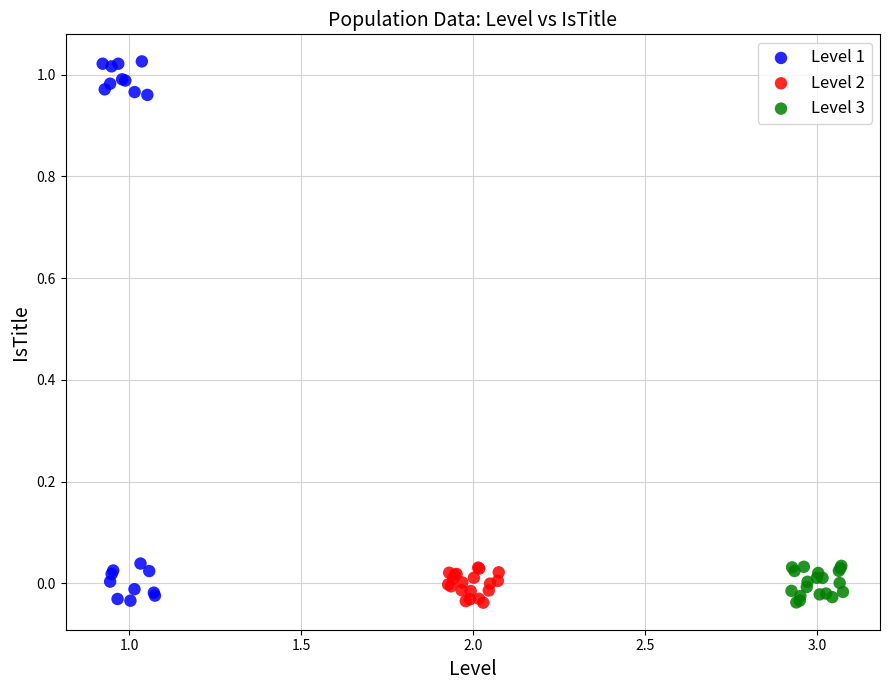

Which series contains the highest Y value?

Level 1